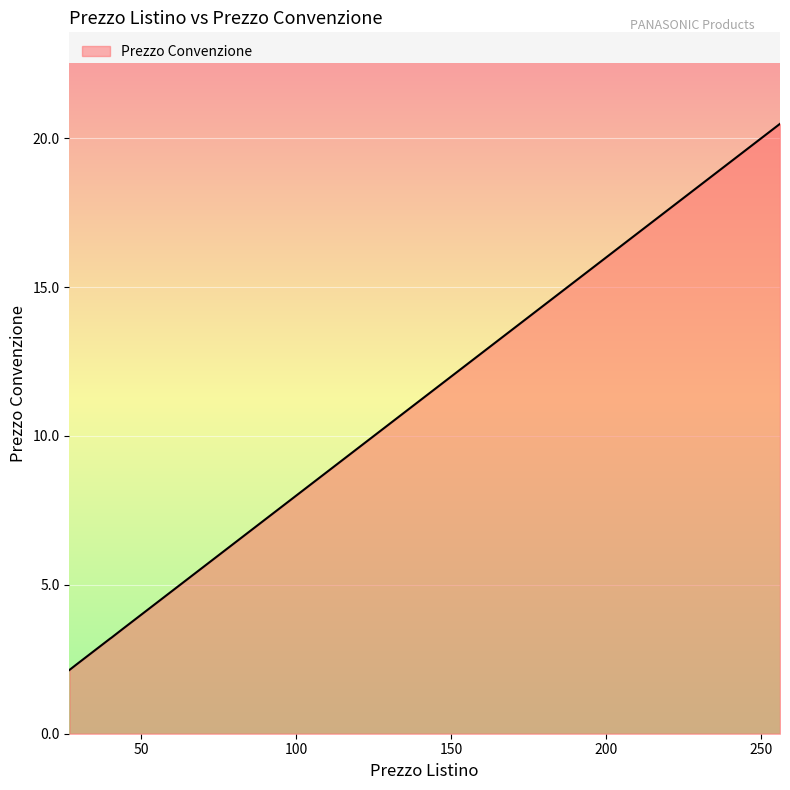

What is the label of the 15th point from the right?

KX-FATM507X